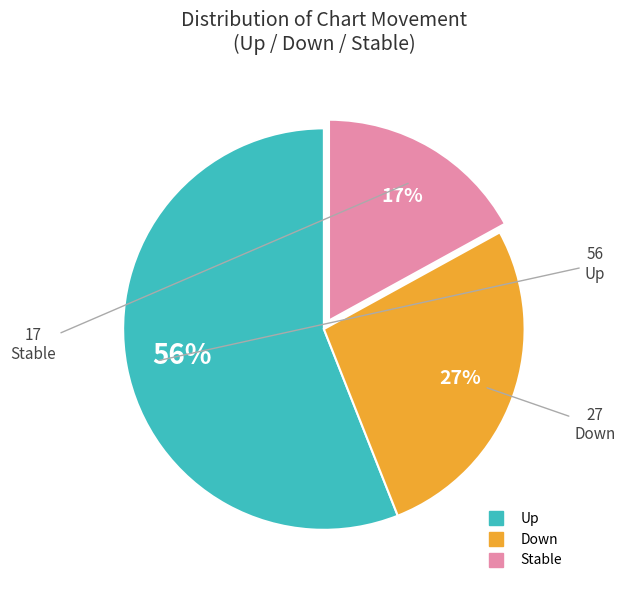

How many segments does this pie chart have?

3